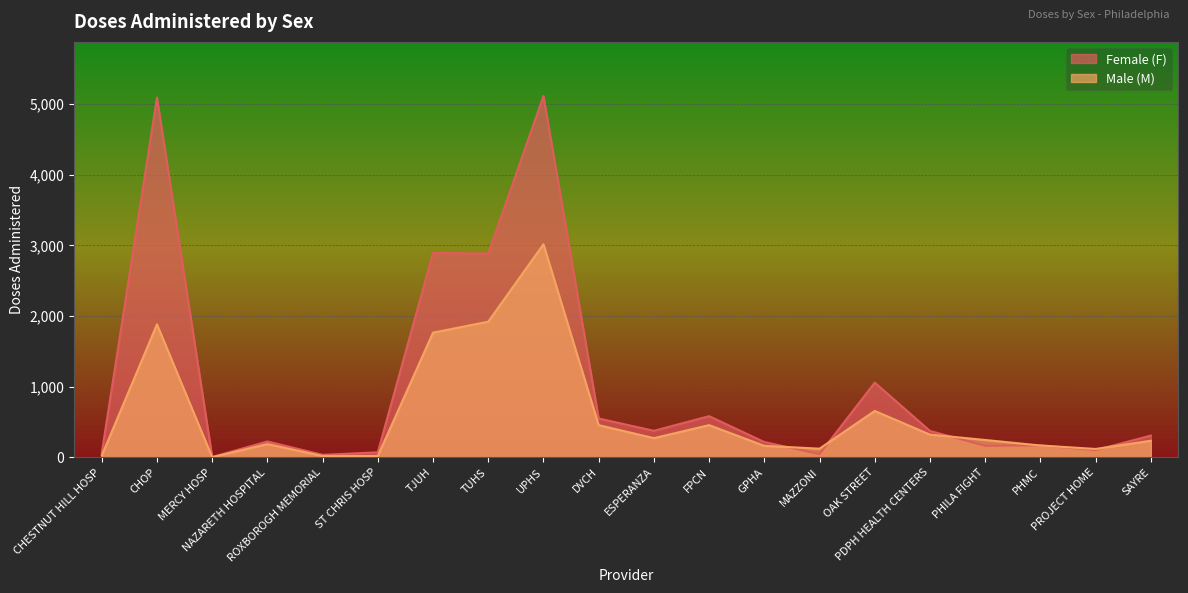

Which series has the largest range (max minus min)?

Female (F)